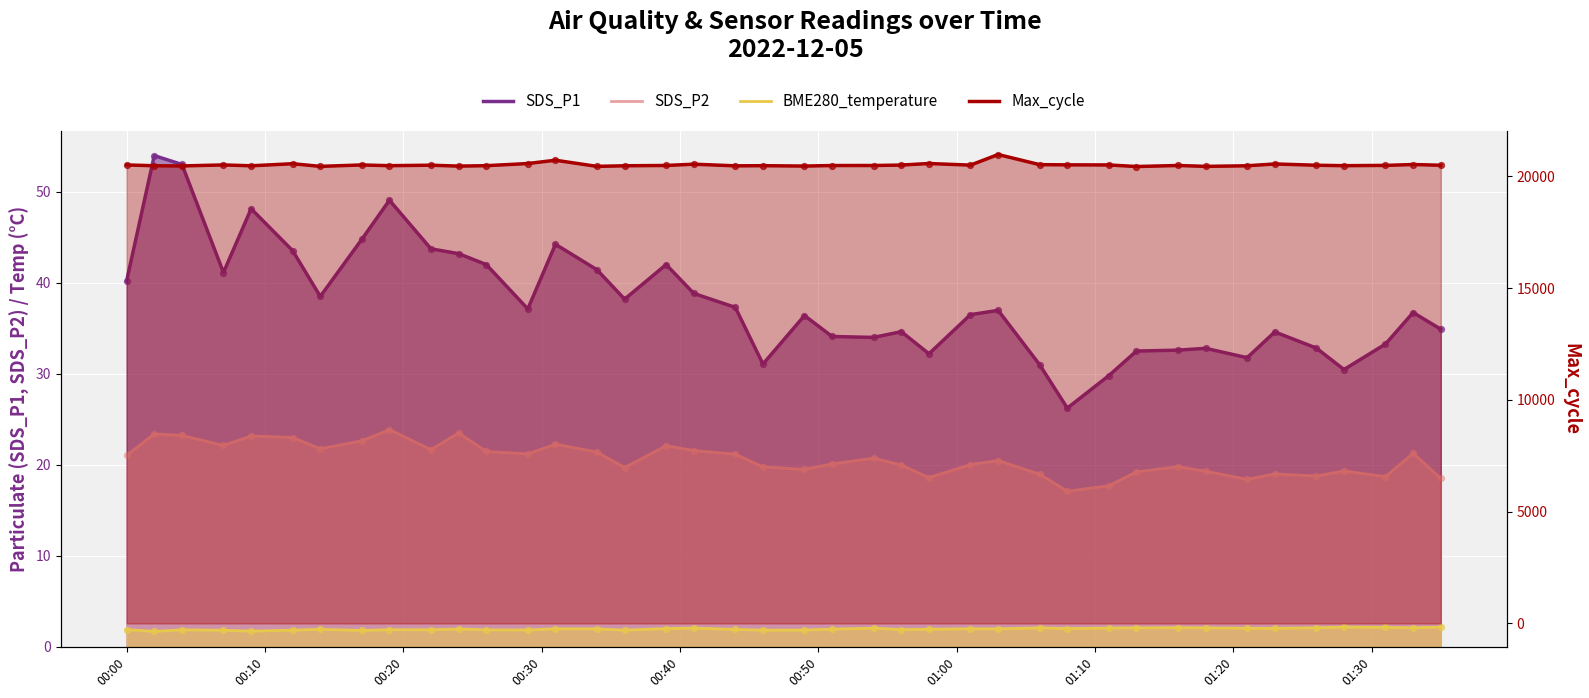

What are all the series names shown in the legend?

SDS_P1, SDS_P2, BME280_temperature, Max_cycle